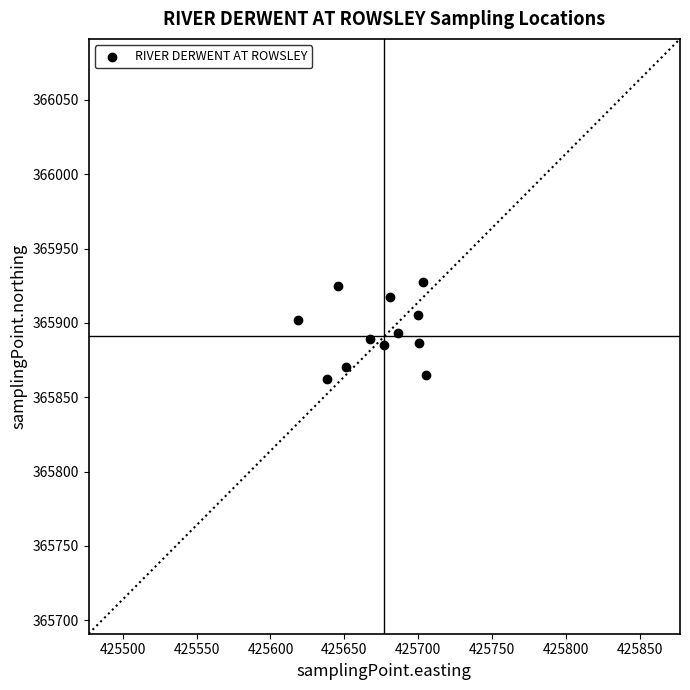

What is the average Y value?

365894.1